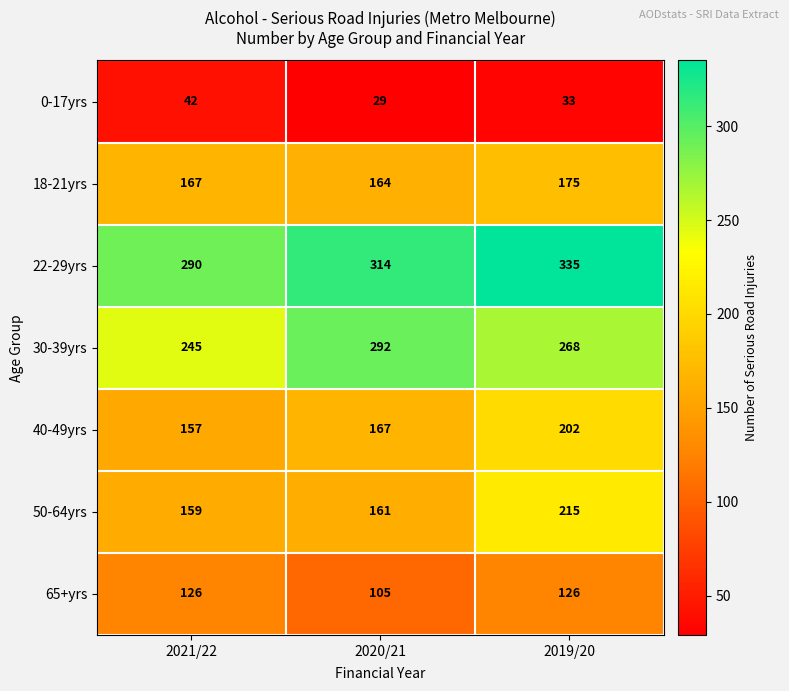

What is the spread (max minus min) of values at 2019/20?

302